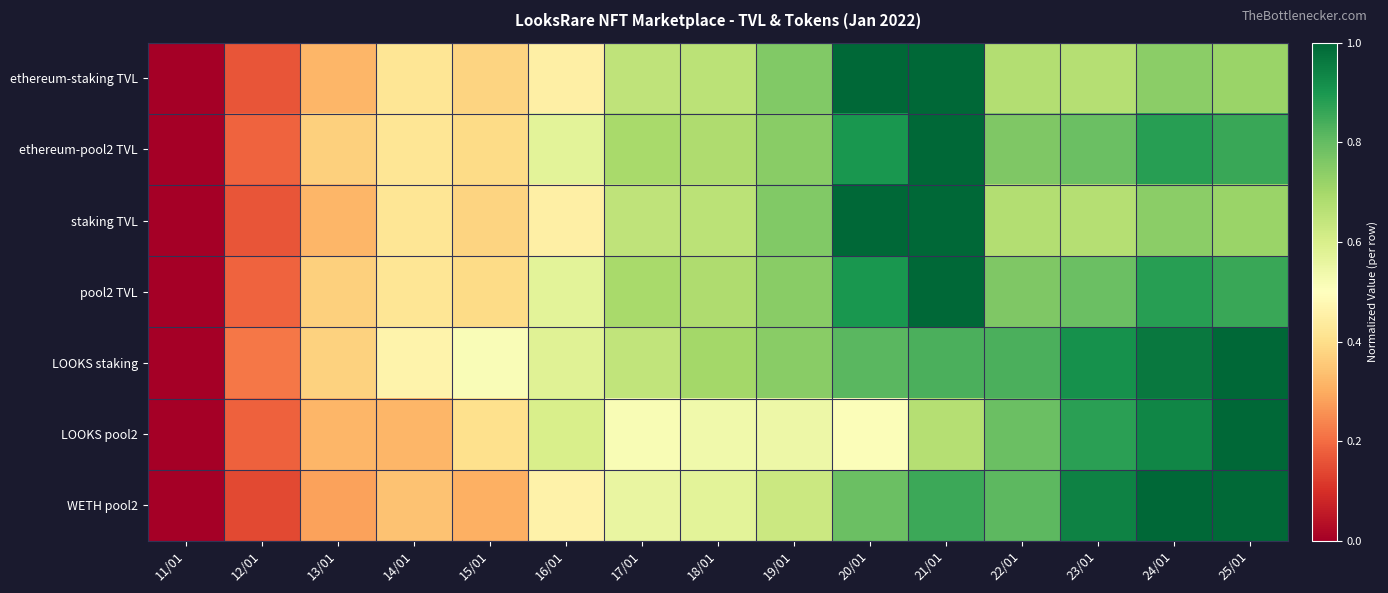

Rank the series by their maximum value, from highest to lowest.

ethereum-staking TVL, ethereum-pool2 TVL, staking TVL, pool2 TVL, LOOKS staking, LOOKS pool2, WETH pool2